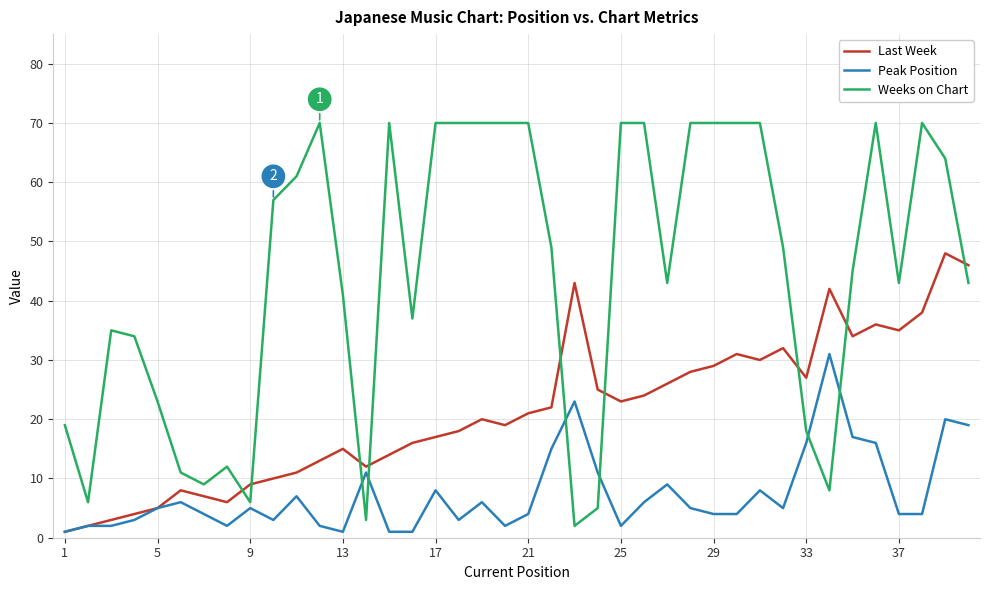

How many values in the Last Week series are below 21?

20